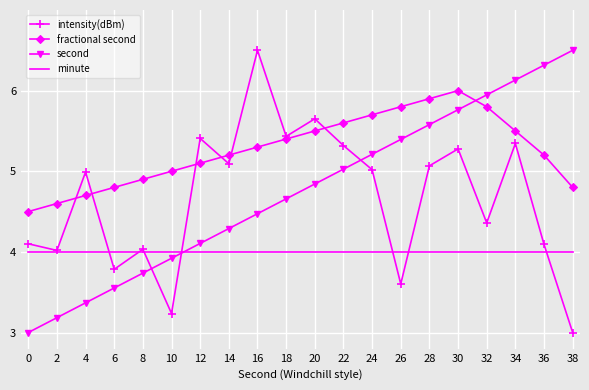

What is the spread (max minus min) of values at 12?

1.4